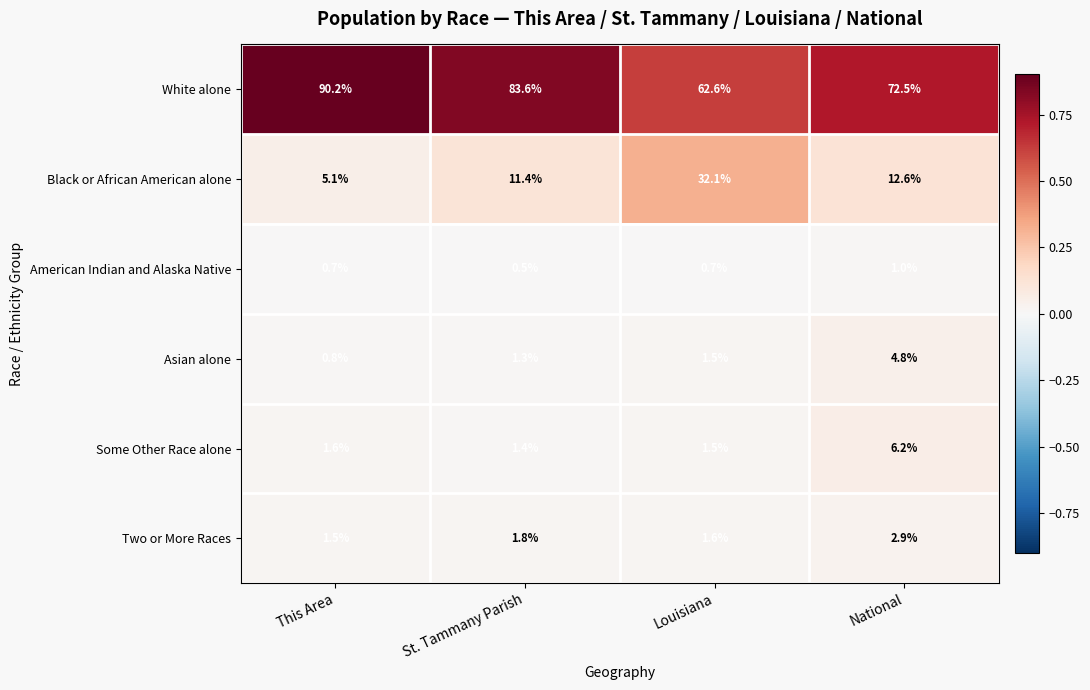

Count the number of categories in the chart.

4